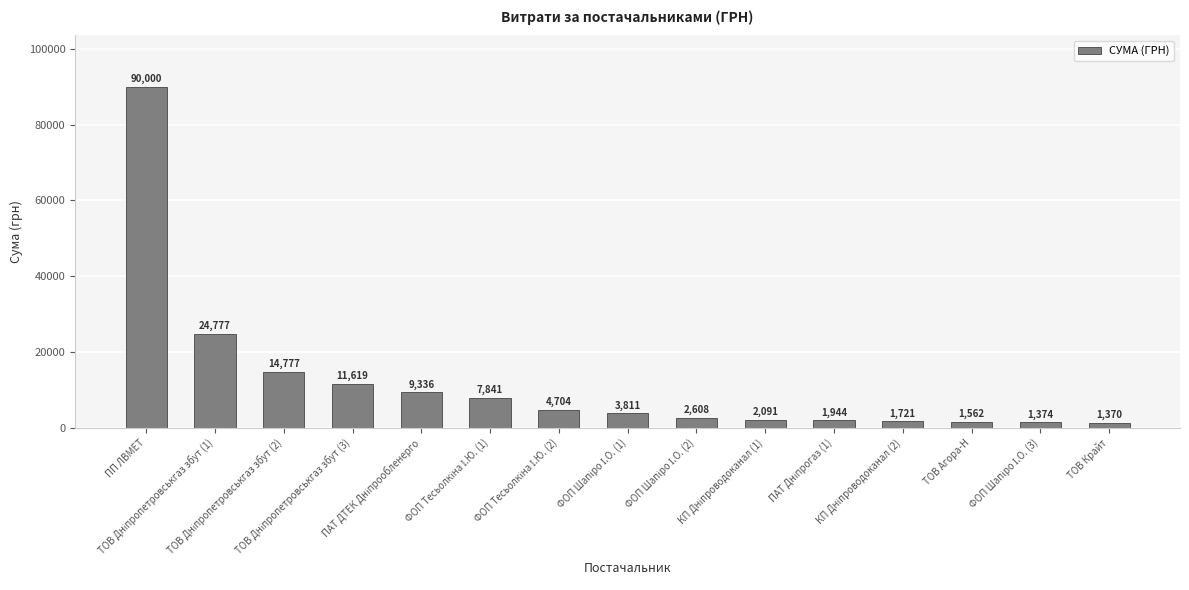

What is the value of the 13th bar from the left?

1562.0